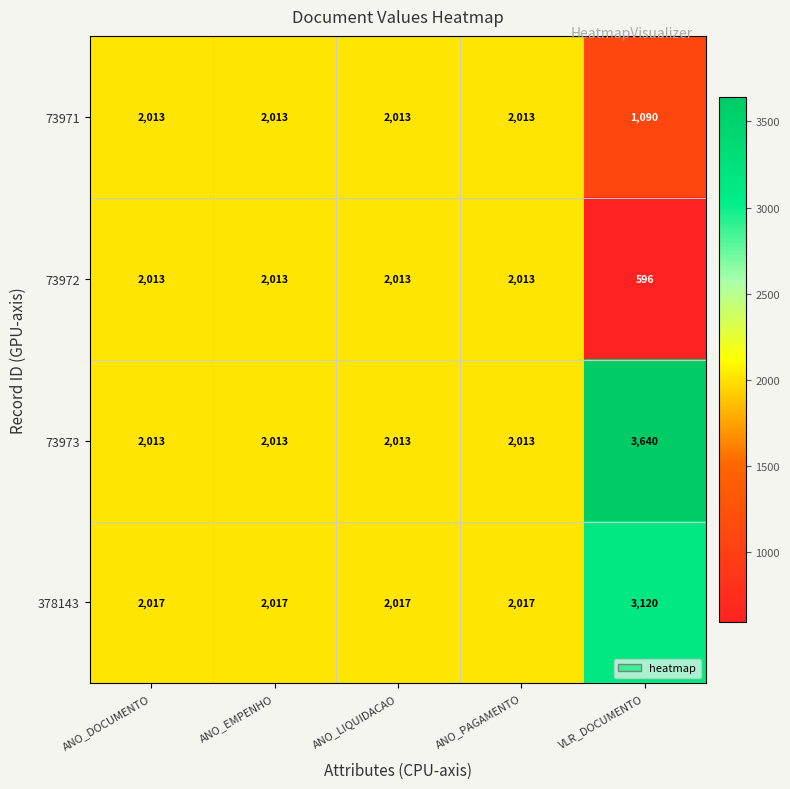

List the series in order of their overall mean, highest first.

73973, 378143, 73971, 73972